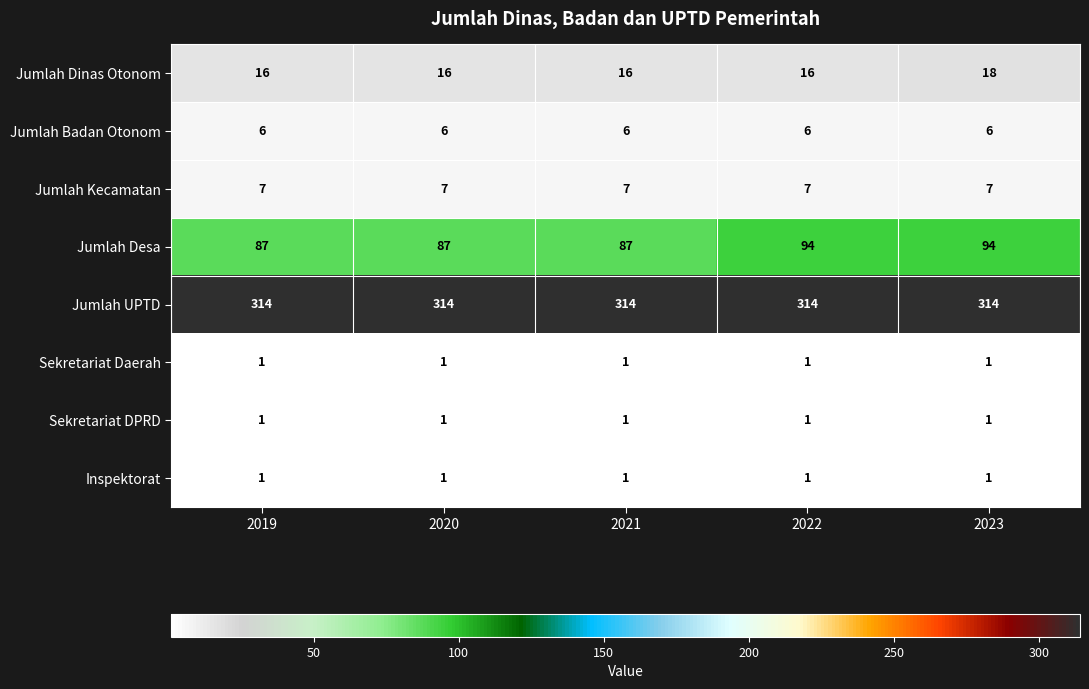

What is the maximum value for Jumlah Kecamatan?

7